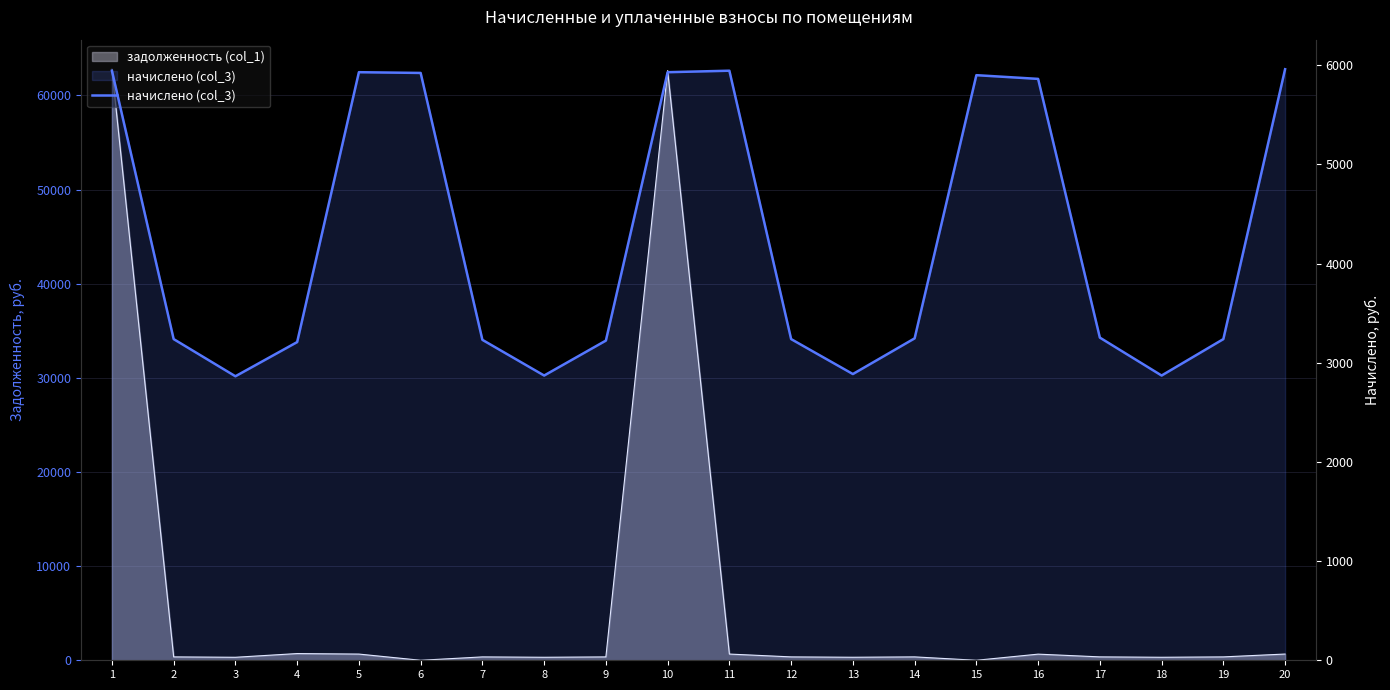

What is the change in value from 7 to 11?

+2714.0